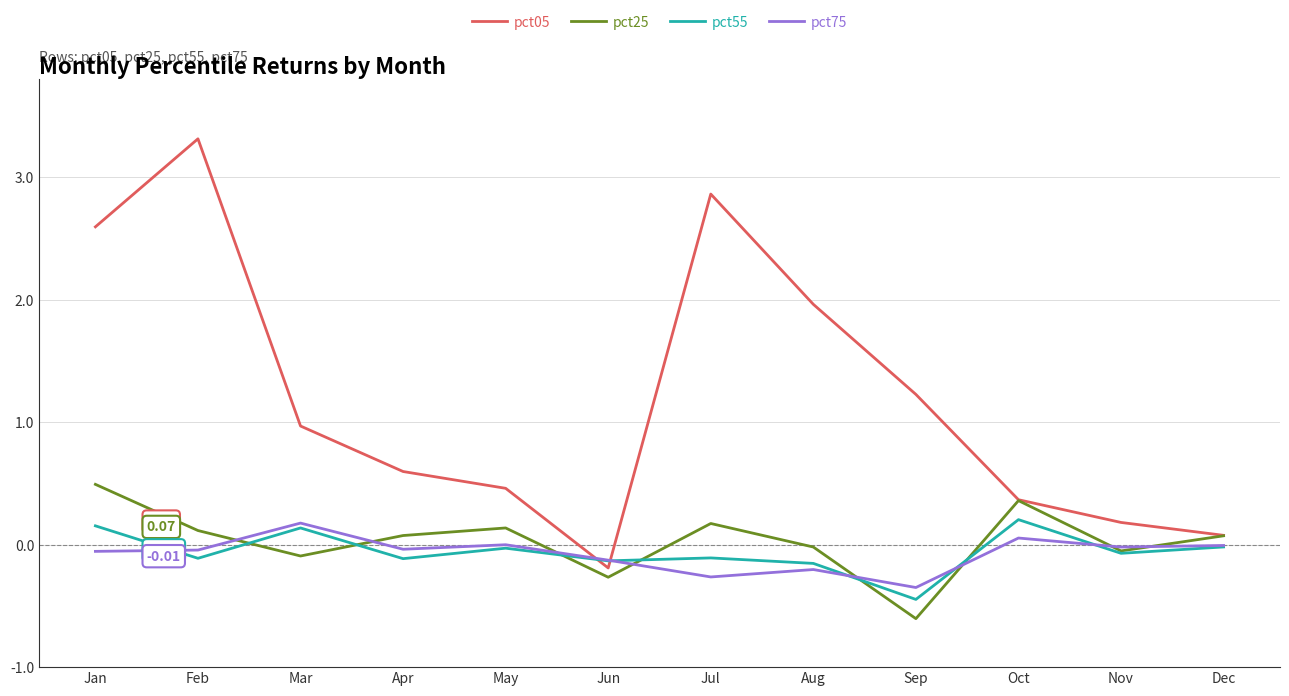

Which label corresponds to the largest value in the chart?

Feb